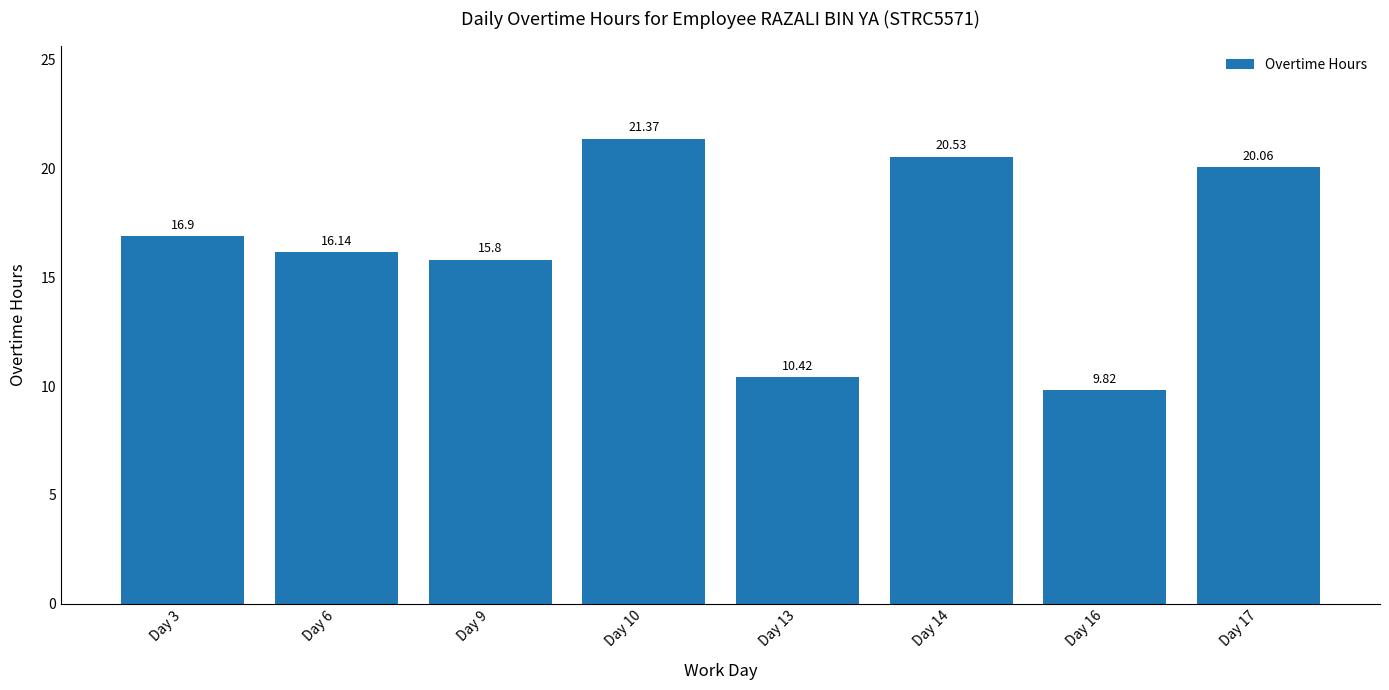

What is the difference between the values at Day 14 and Day 6?

4.4